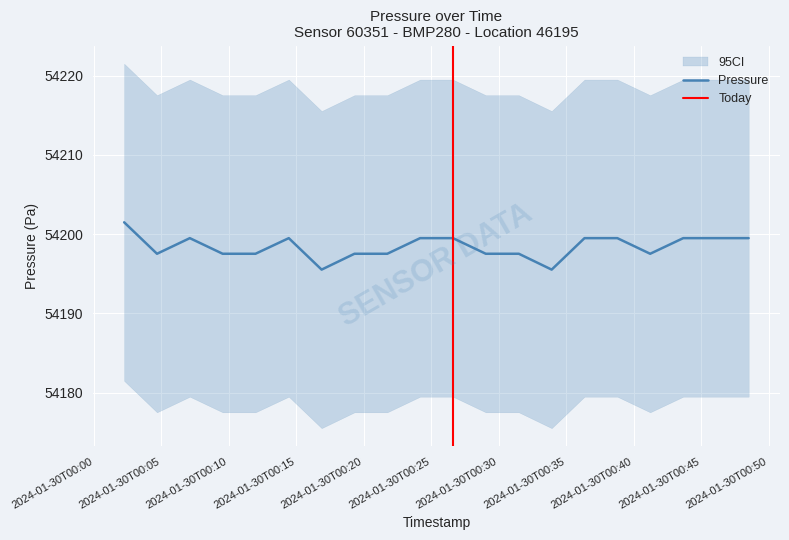

At which category does the chart reach its peak across all series?

2024-01-30T00:02:14